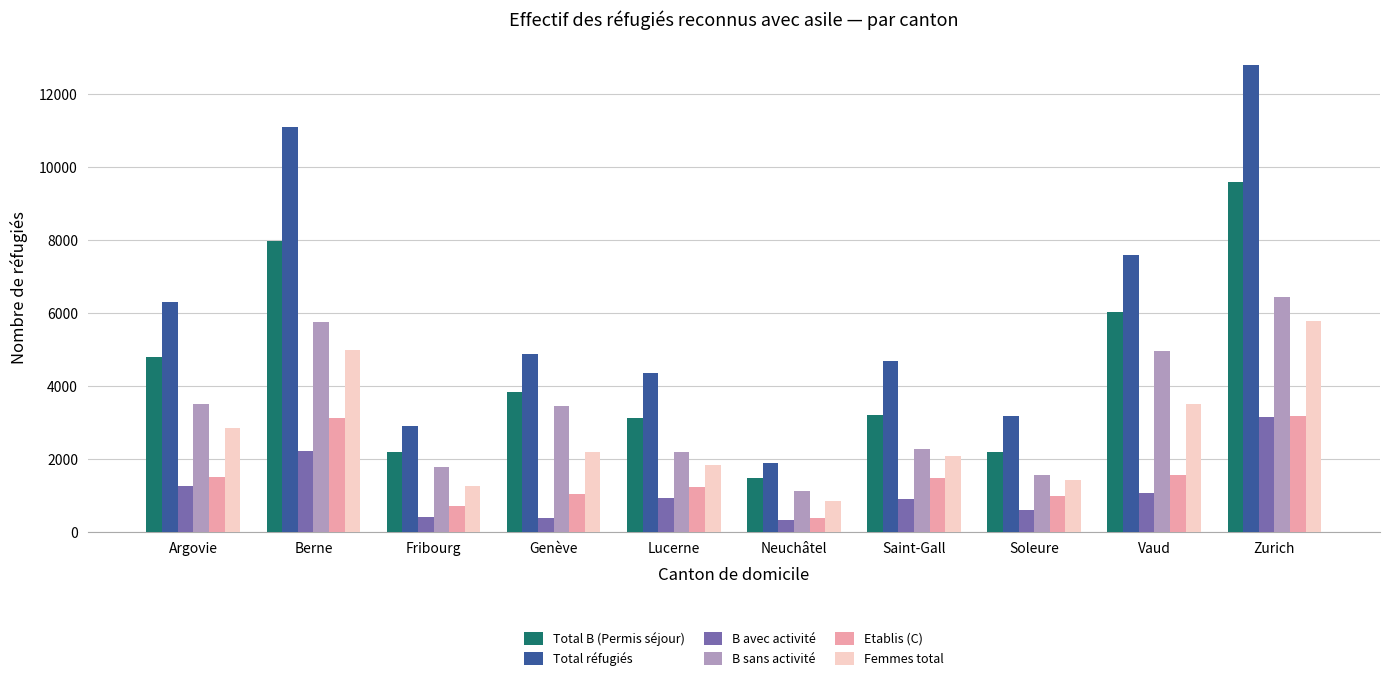

What position from the right is Berne?

9